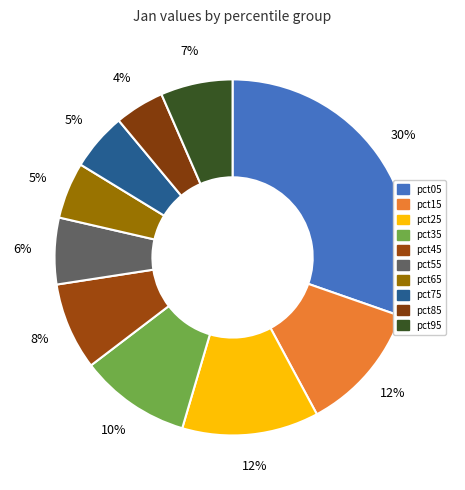

Count the number of slices in the pie.

10